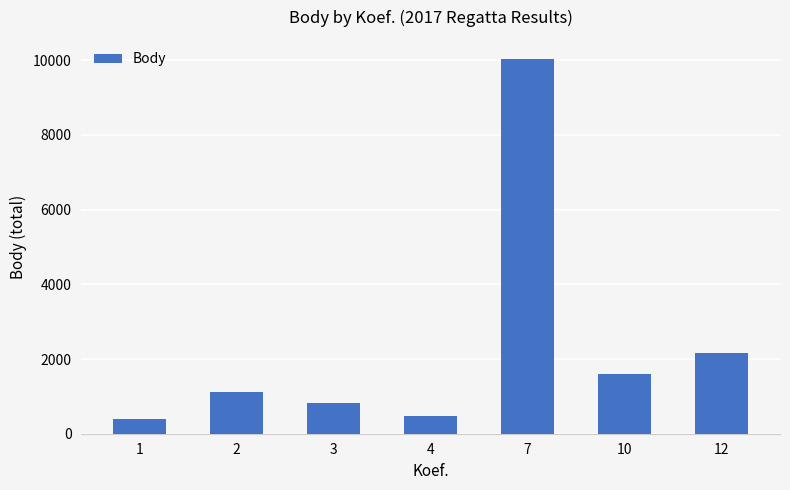

What value does the data have at 7, to the nearest 50?

10050